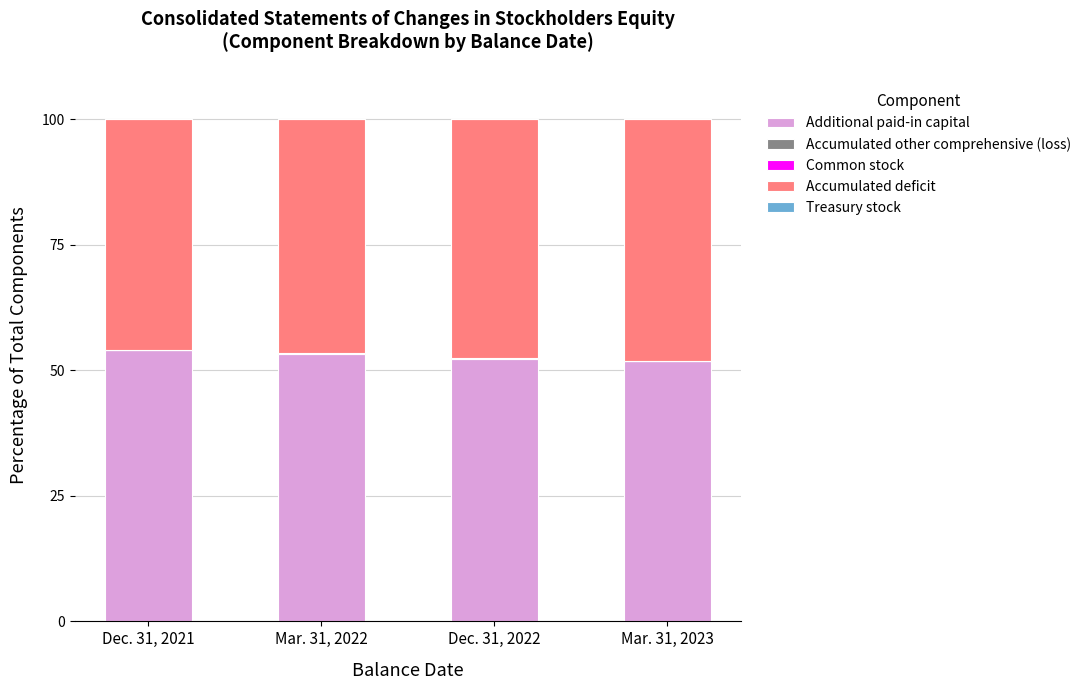

True or false: Additional paid-in capital has a value of 53.3 at Mar. 31, 2022.

True